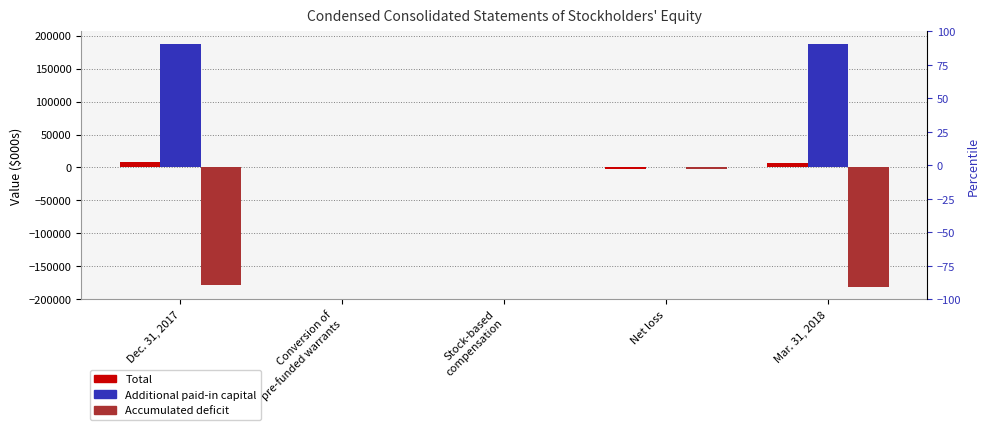

How many distinct data groups are displayed?

3